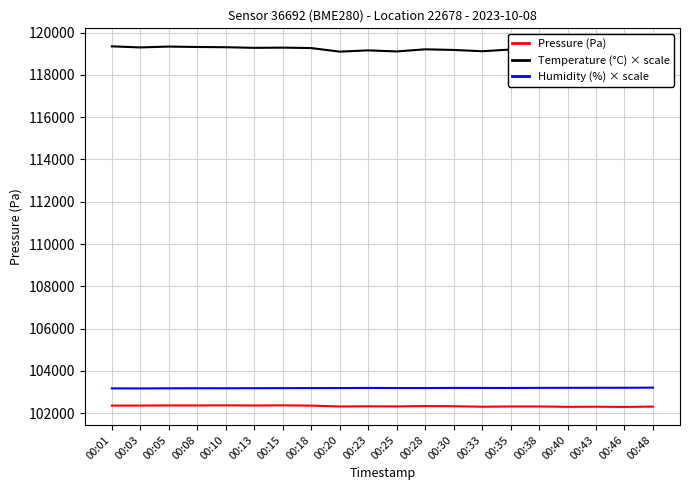

What is the maximum value for Humidity (%) × scale?

103211.4